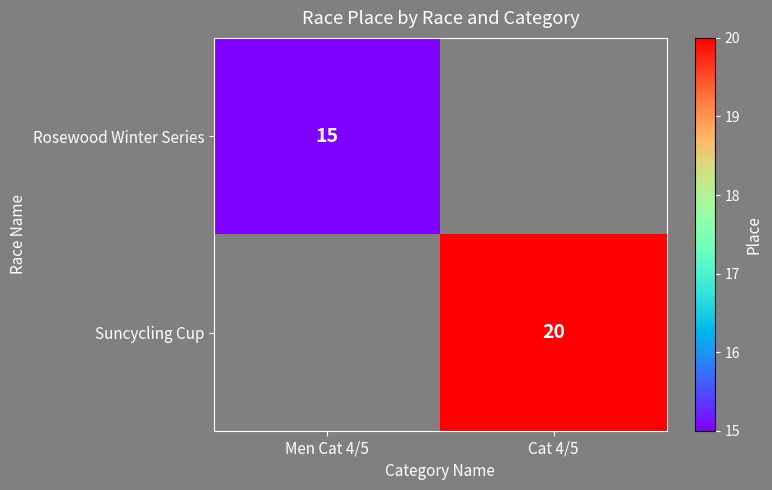

The Suncycling Cup series shows 5 at Cat 4/5. True or false?

False